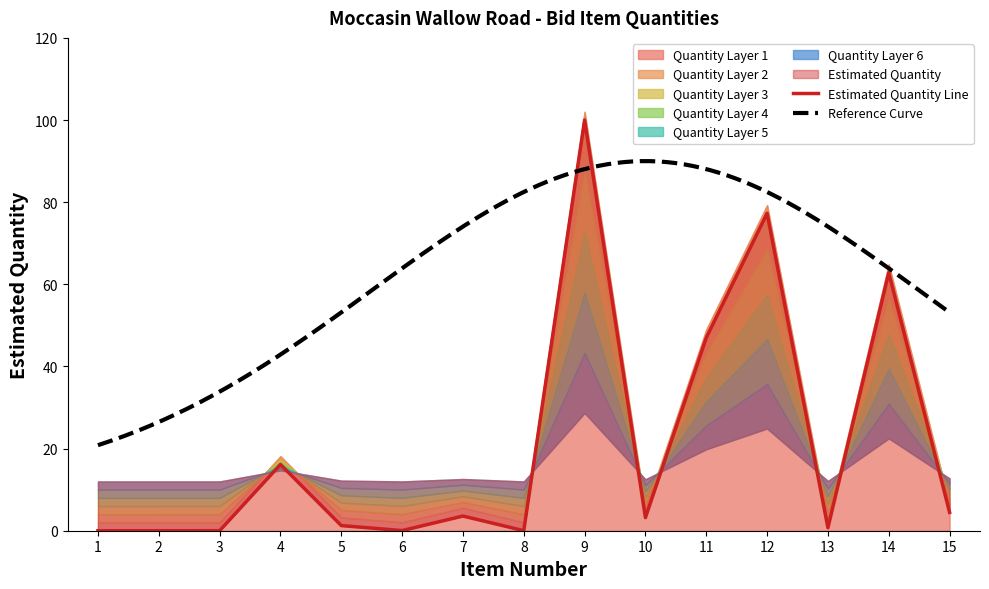

What is the average value?

21.1